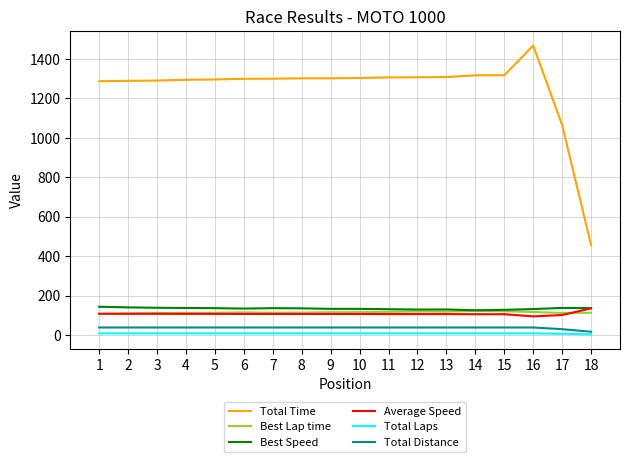

What is the spread (max minus min) of values at 7?

1290.8